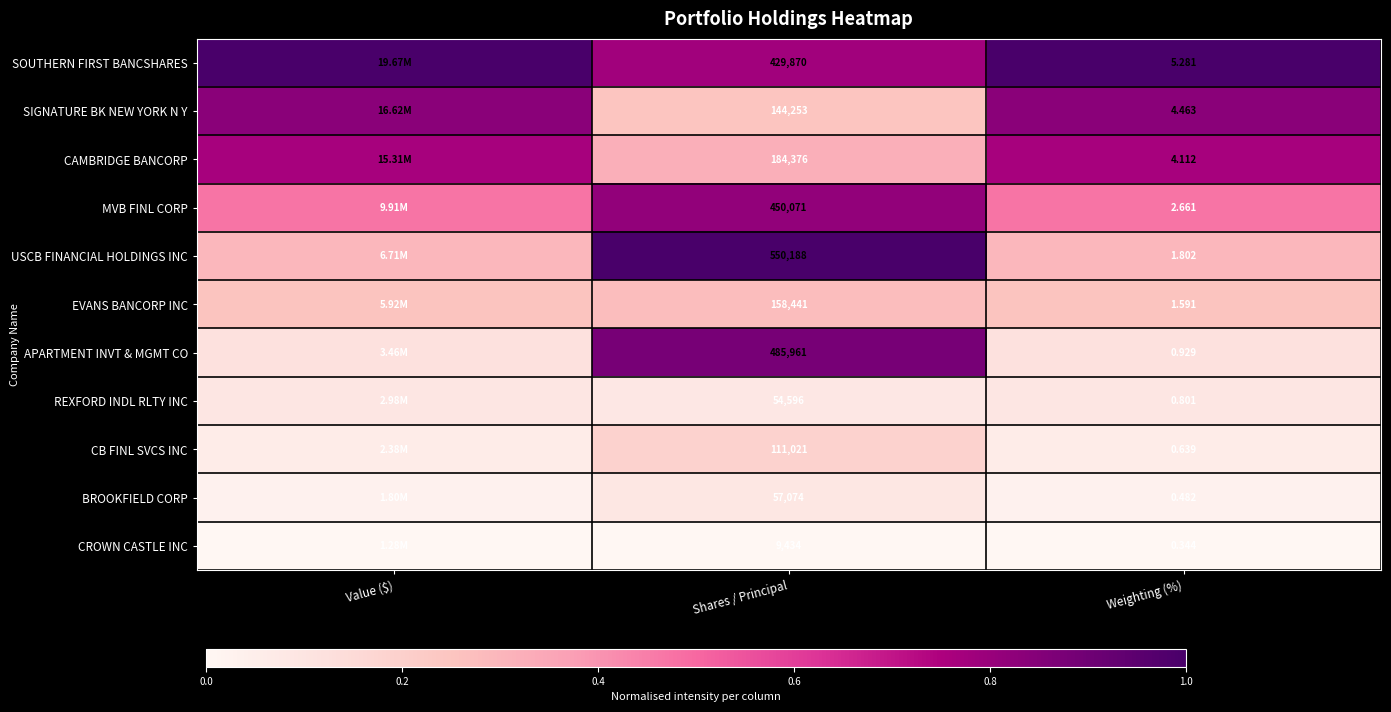

Is the value of REXFORD INDL RLTY INC at Weighting (%) greater than the value of SOUTHERN FIRST BANCSHARES at Weighting (%)?

No